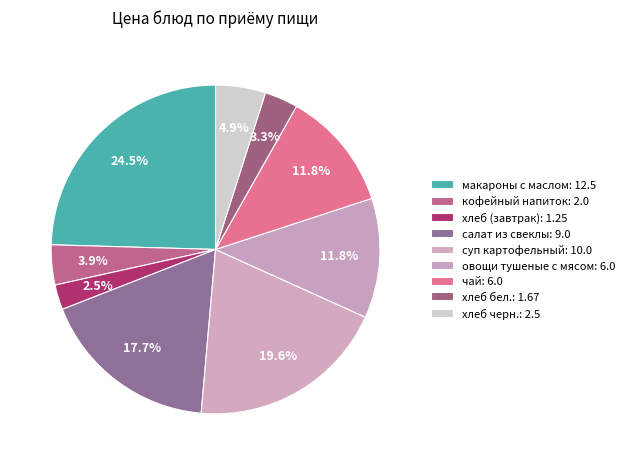

To the nearest percent, what is the combined percentage of хлеб черн. and овощи тушеные с мясом?

17%